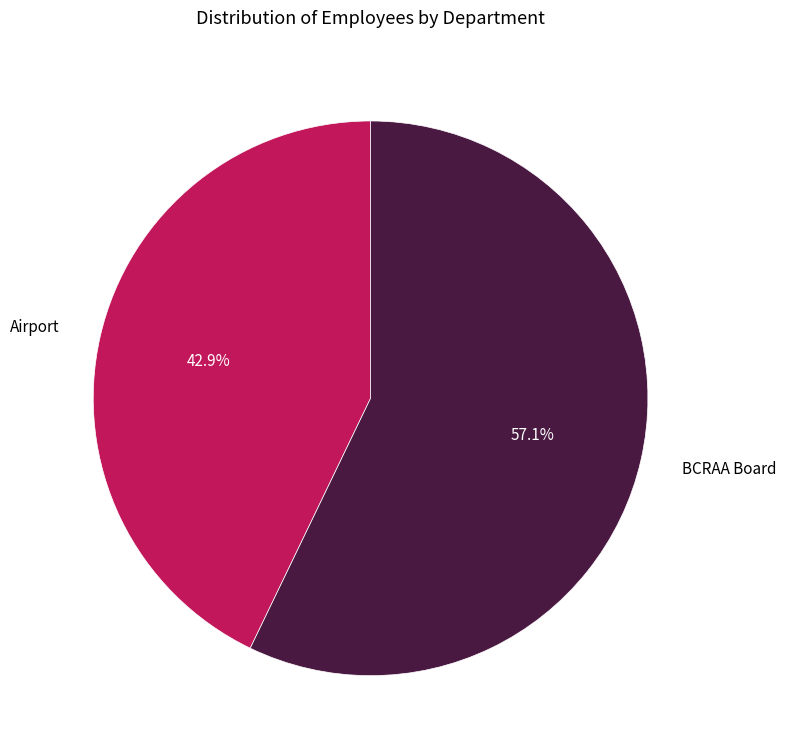

To the nearest percent, what portion does BCRAA Board represent?

57%